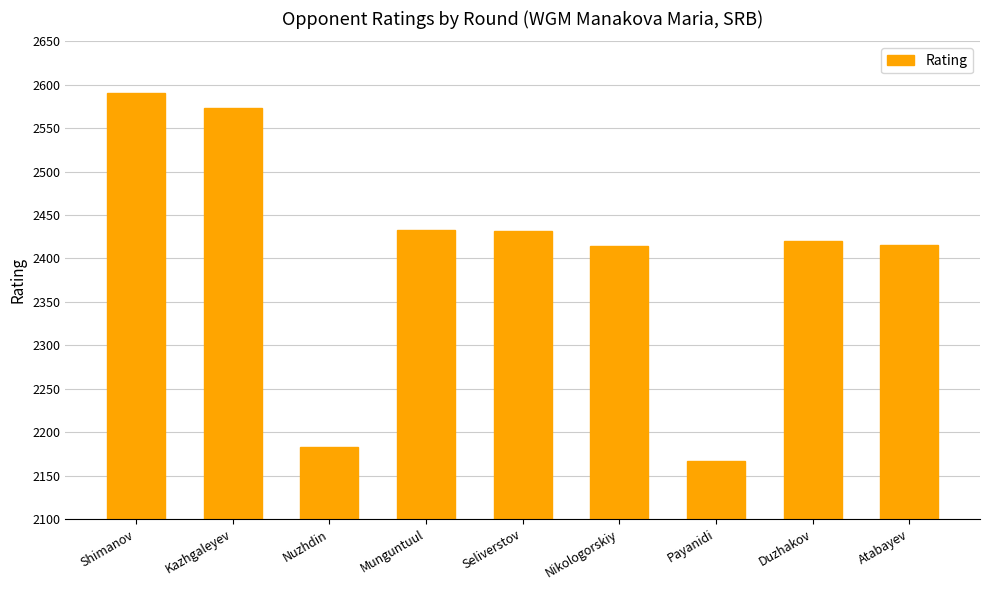

What is the value of the 9th bar from the left?

2415